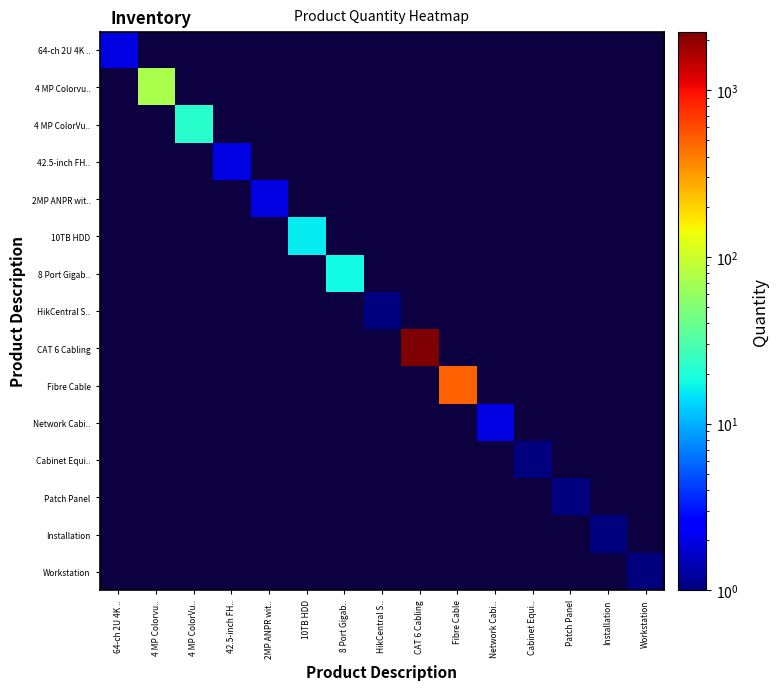

At how many categories does at least one series exceed 1065?

1